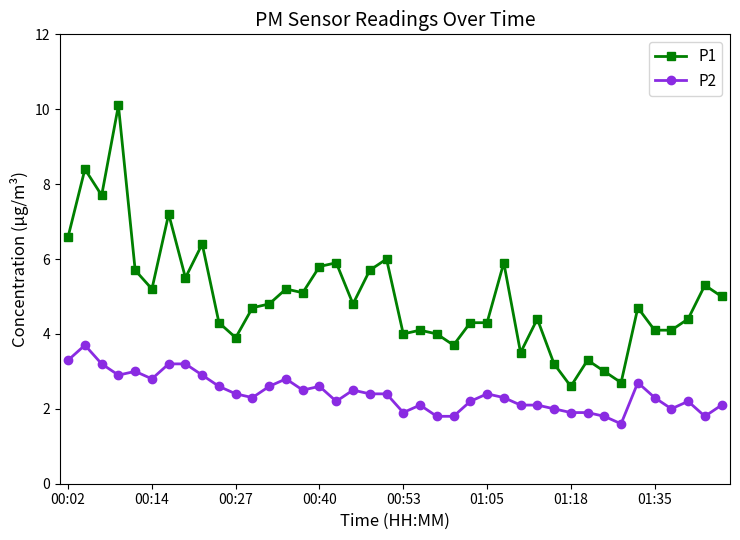

List the series in order of their overall mean, highest first.

P1, P2